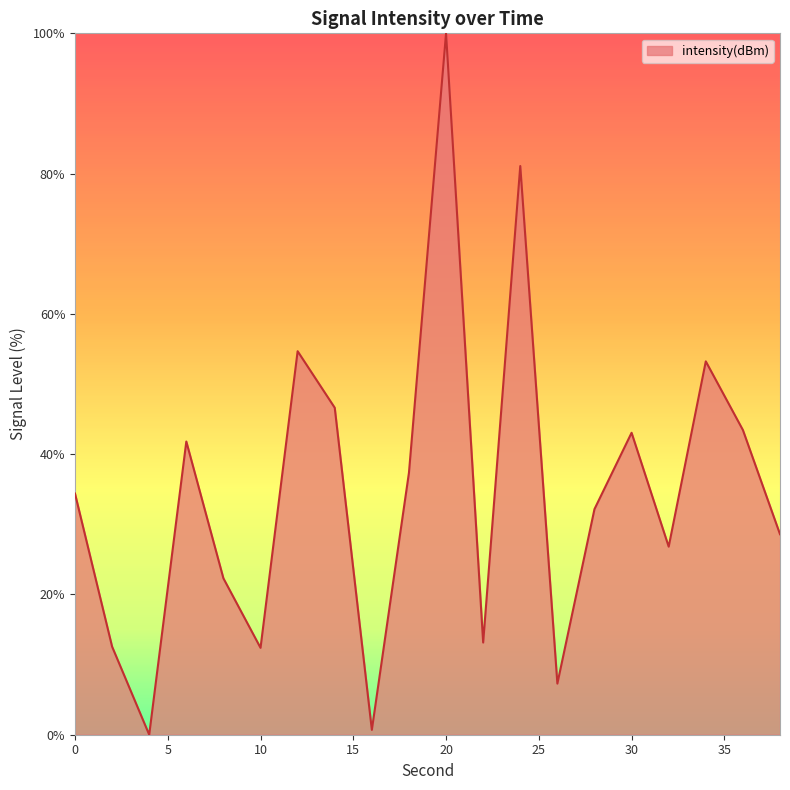

How many lines are shown in the chart?

1